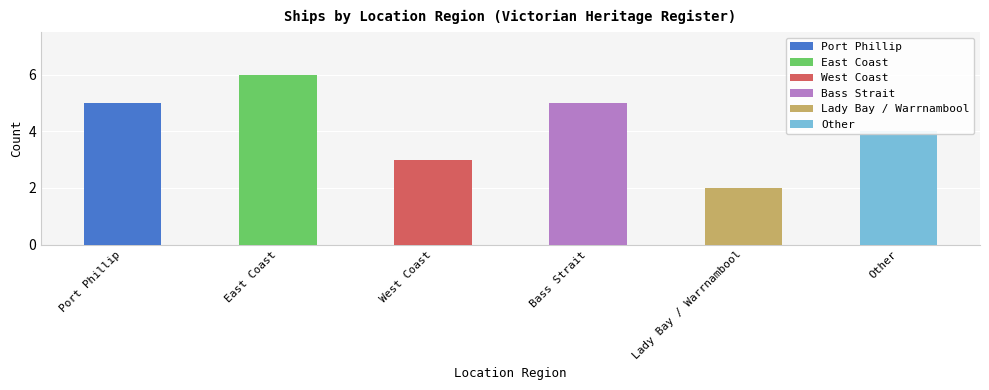

The chart shows a value of 5 at Bass Strait. True or false?

True